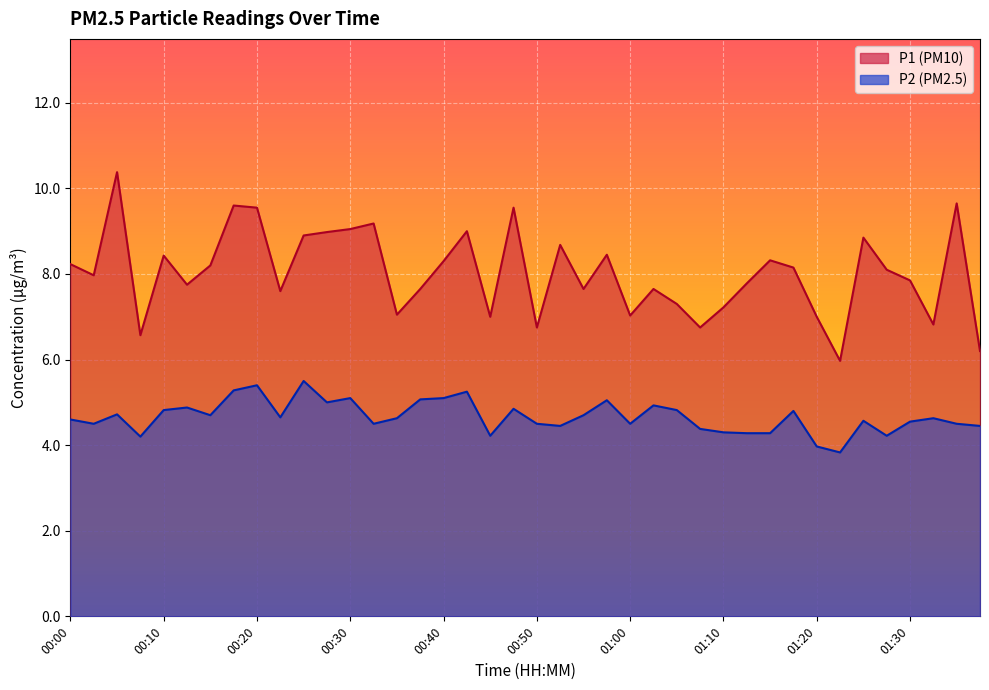

Between 00:25 and 01:25, which series saw the biggest shift?

P2